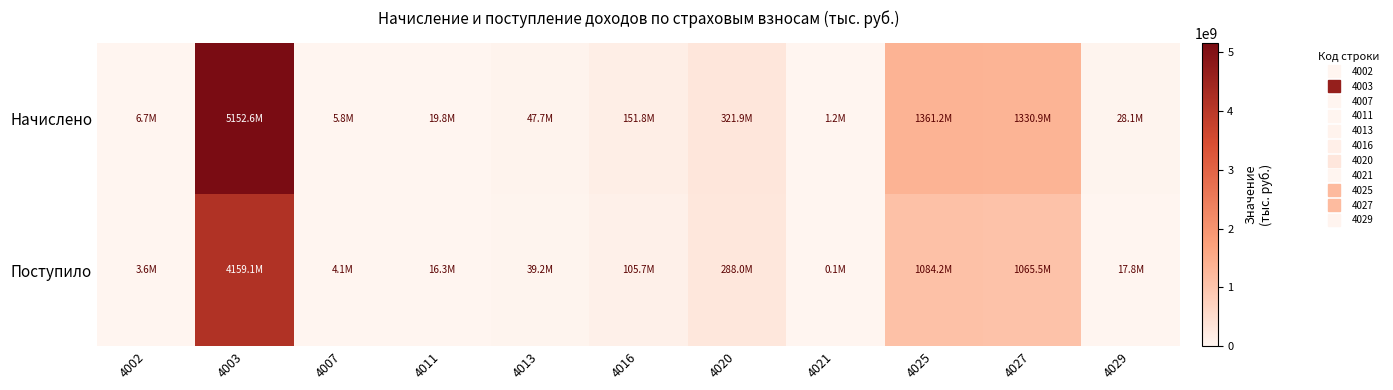

Count the number of data series in this chart.

2